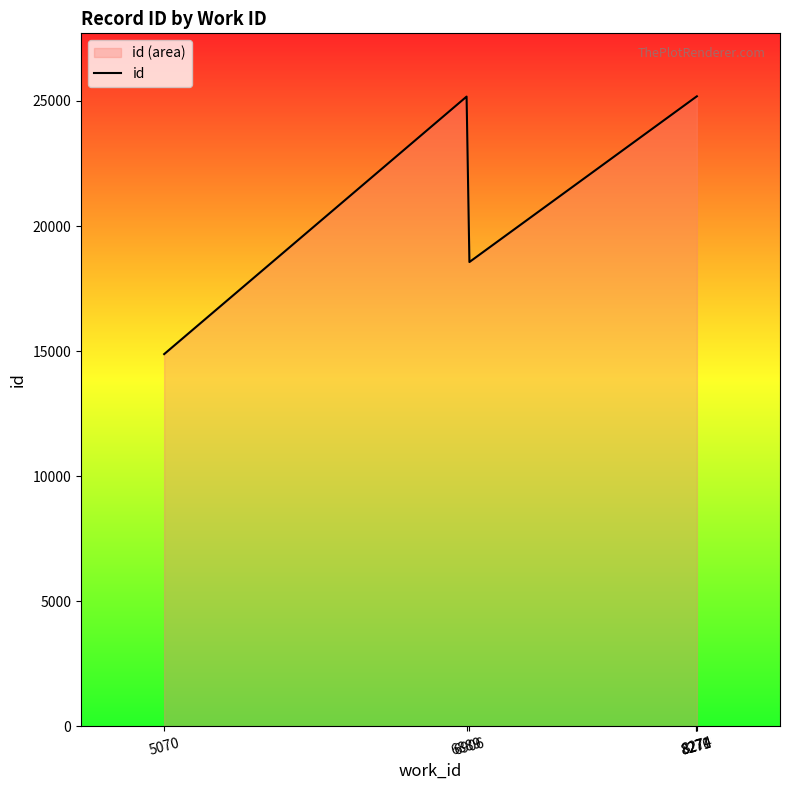

Approximately how many times larger is the value at 6906 compared to 8270?

0.7